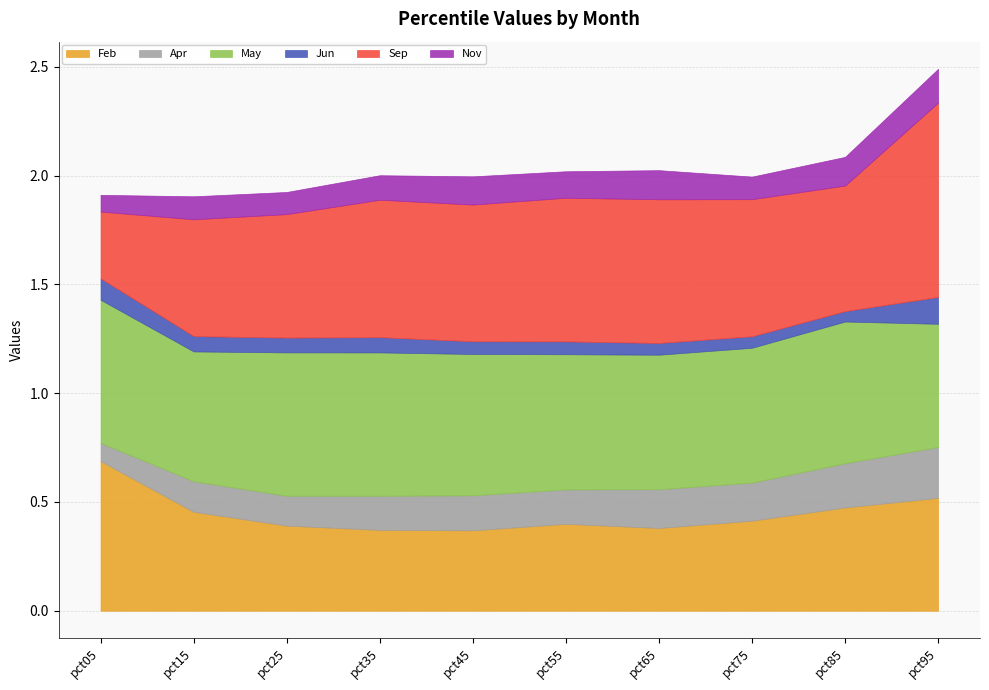

The value of May at pct45 is 0.6. True or false?

True